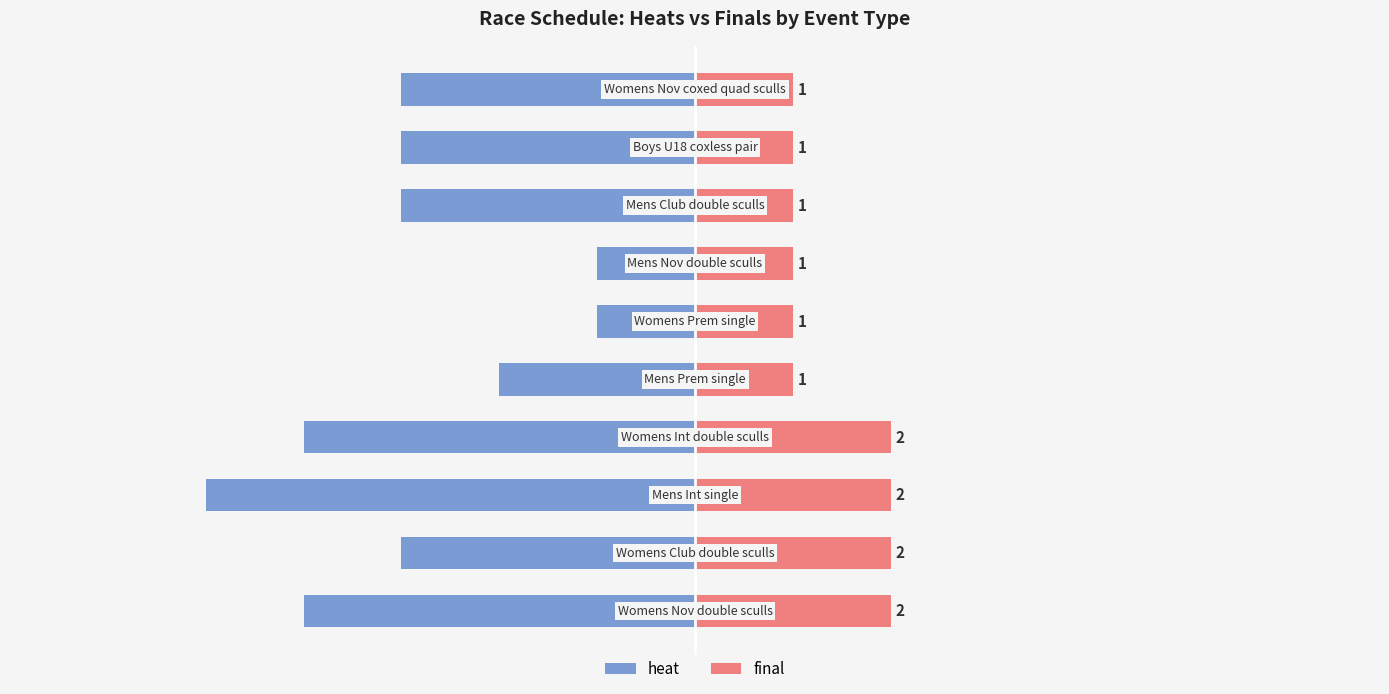

Are the bars horizontal?

Yes